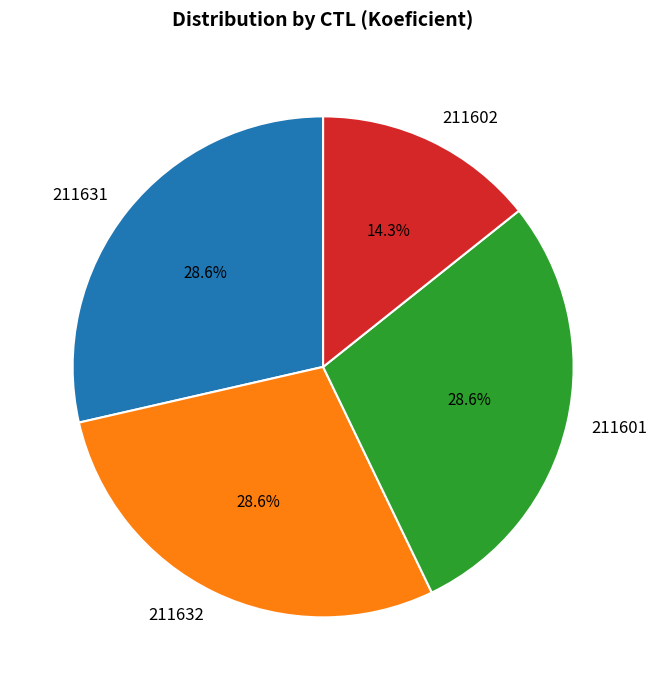

Between 211601 and 211602, which is larger?

211601